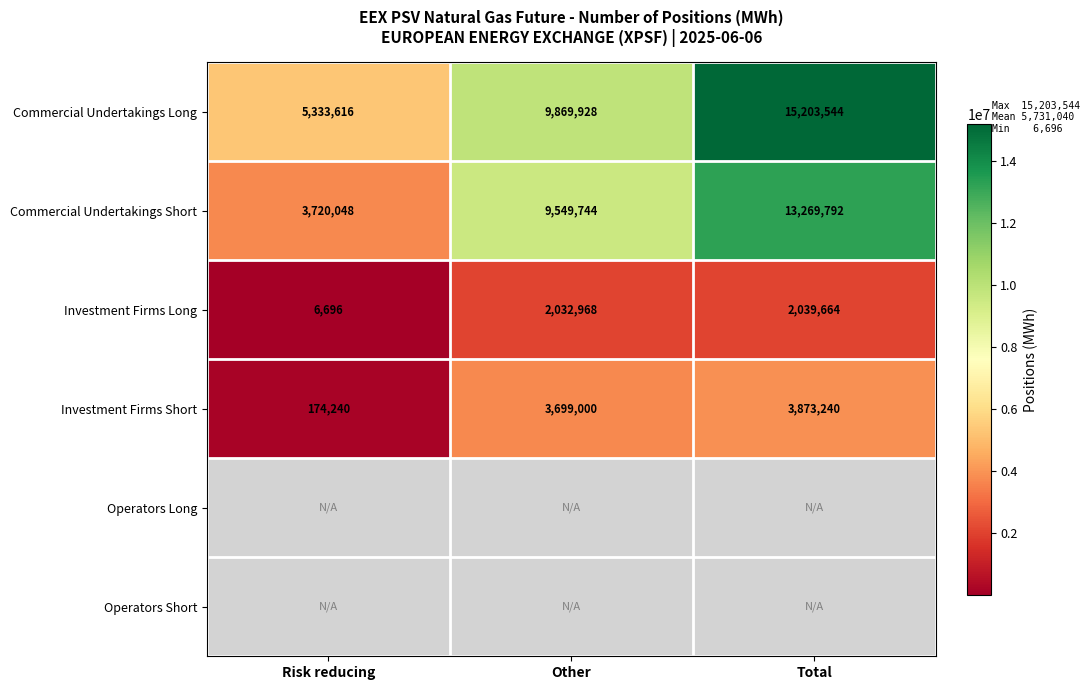

What is the maximum value shown in the chart?

15203544.0